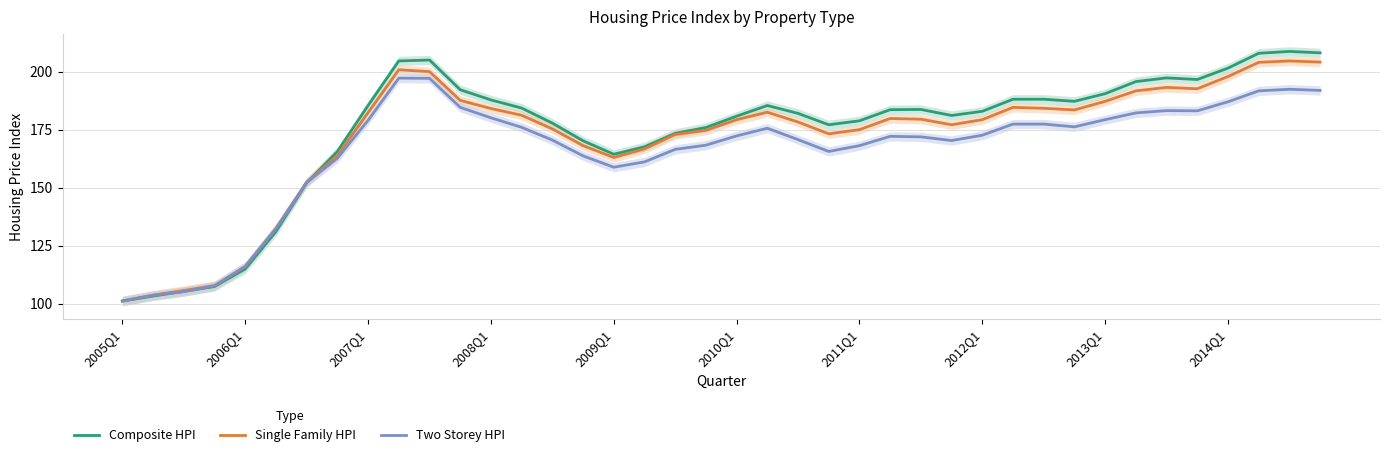

What is the difference between the Single Family HPI values at 31 and 14?

8.2